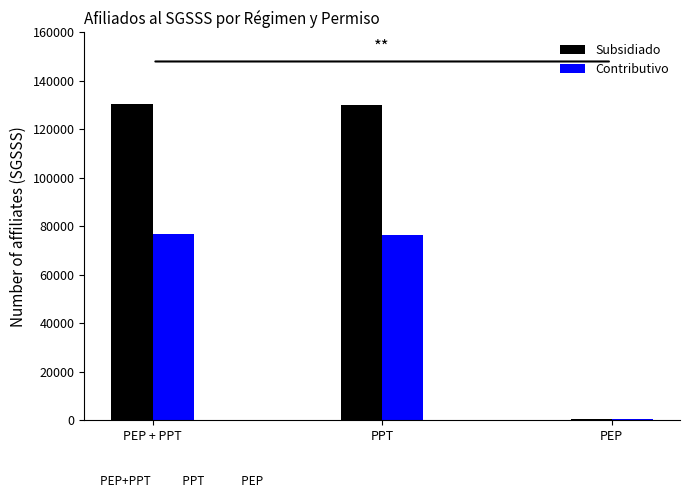

At which label is Subsidiado closest to 65483?

PPT